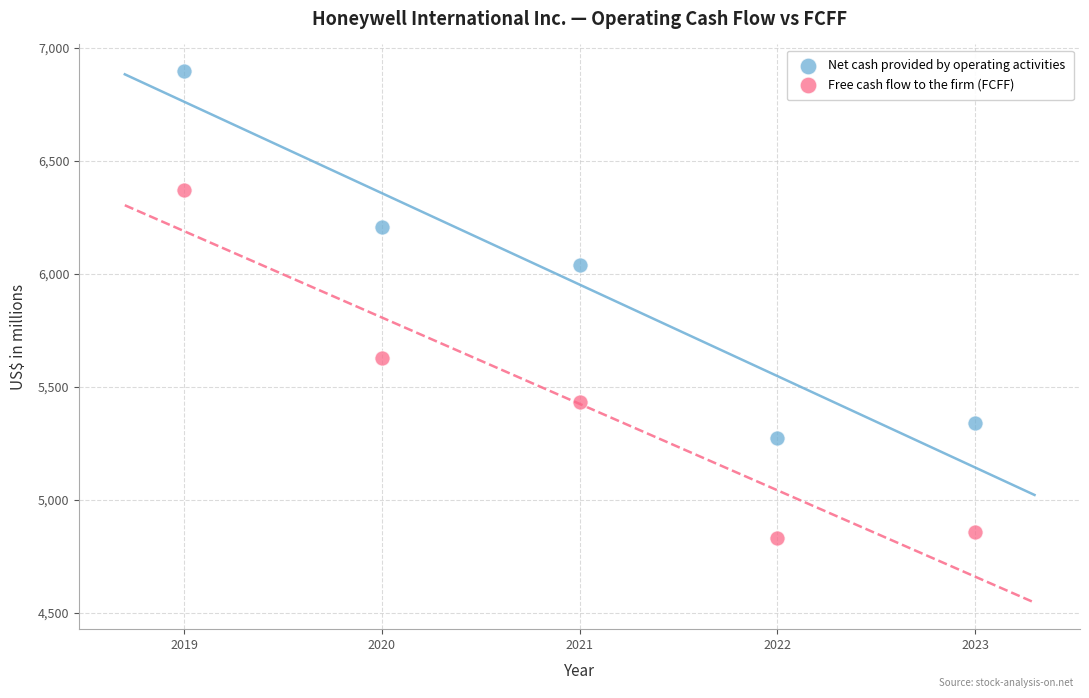

Which series reaches the maximum Y coordinate?

Net cash provided by operating activities